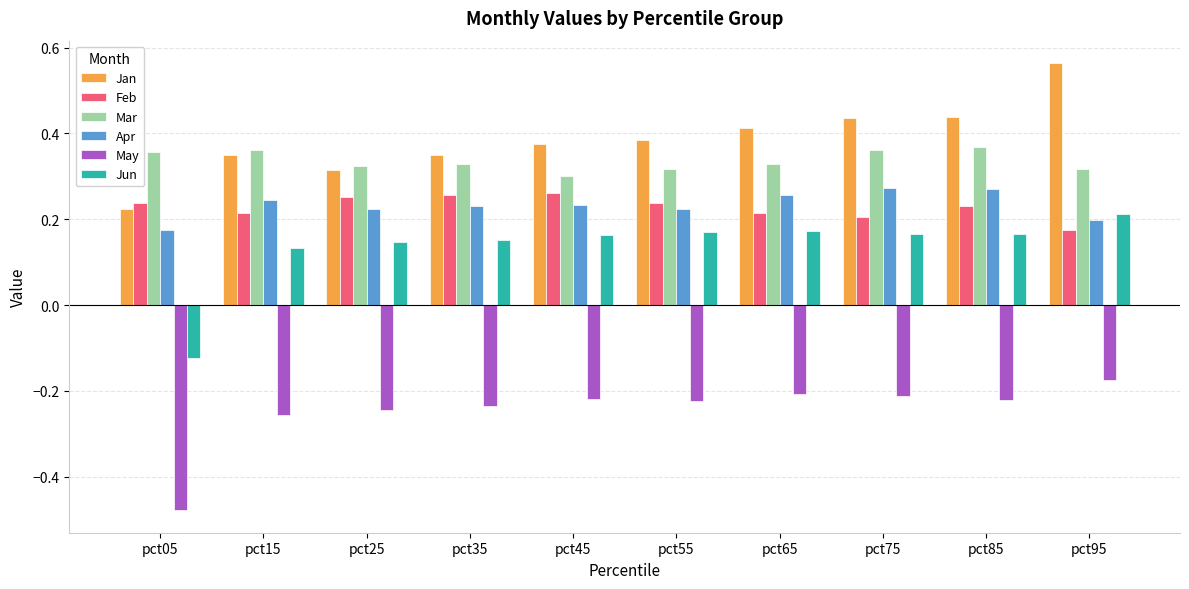

Which series changed the most between pct05 and pct75?

Jun